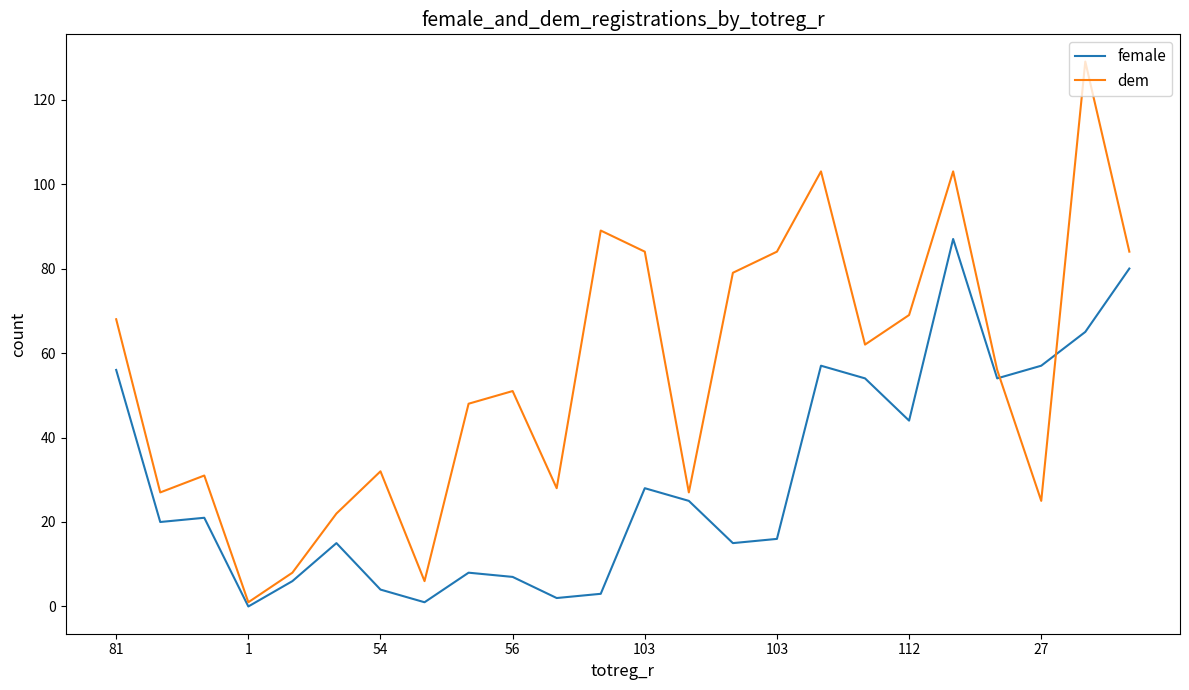

What is the highest value of the dem series?

129